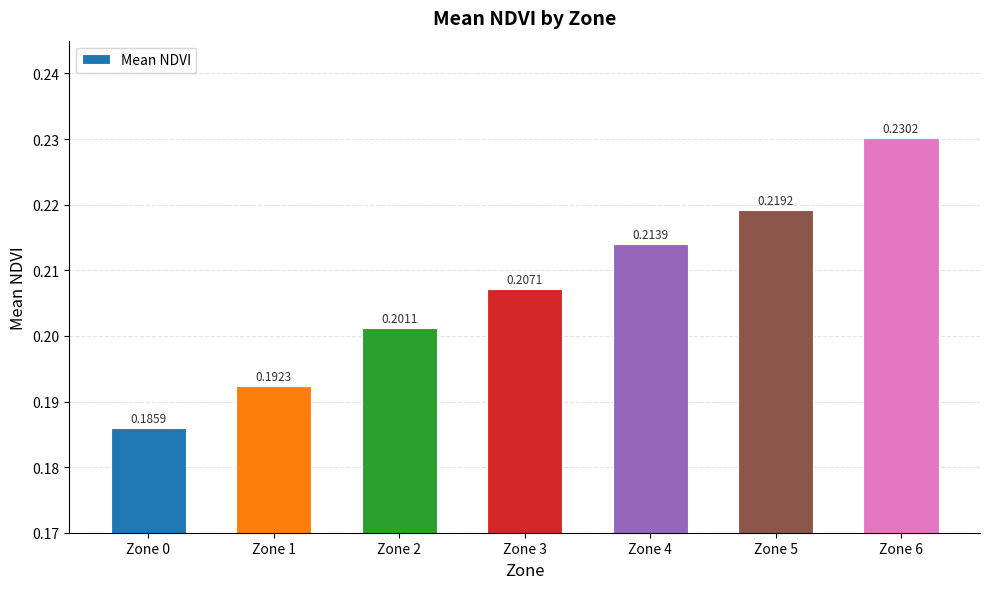

What is the sum of the values at Zone 4 and Zone 1?

0.4